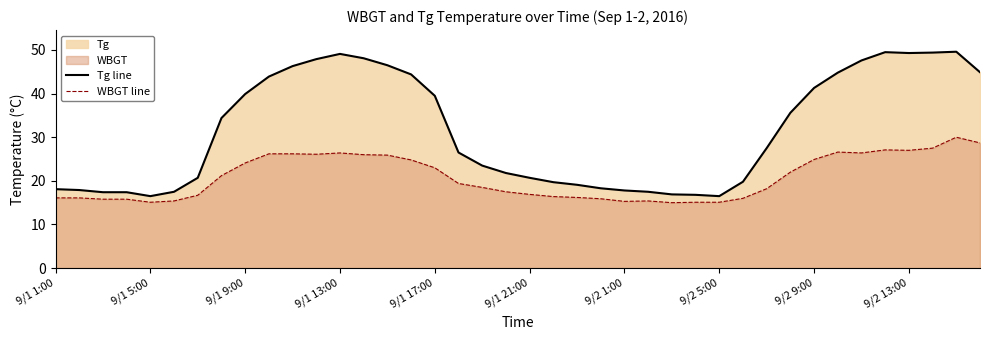

What is the average value of the WBGT line series?

20.8